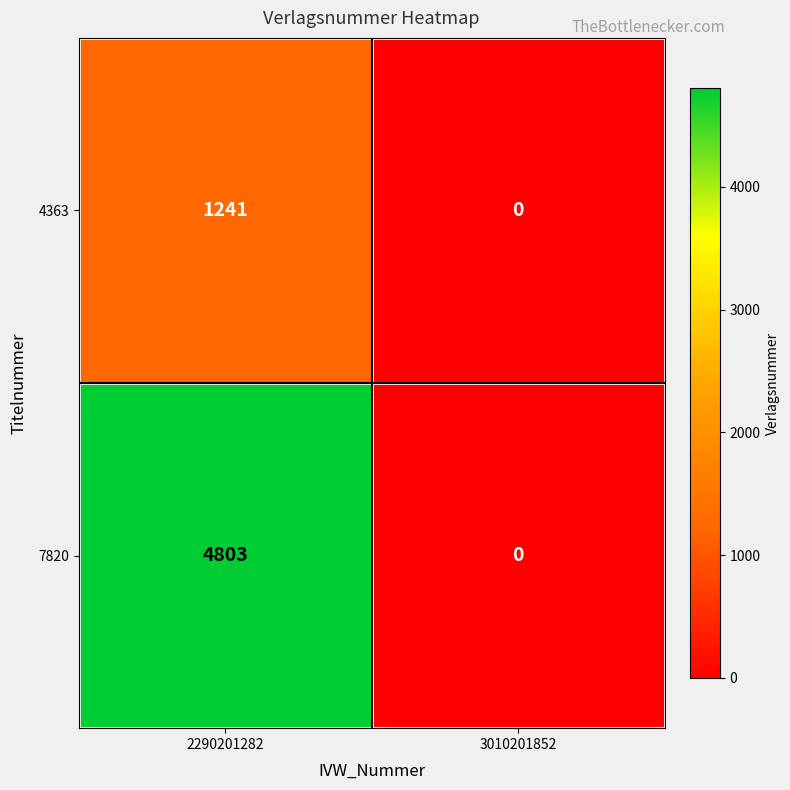

What is the maximum value for 4363?

1241